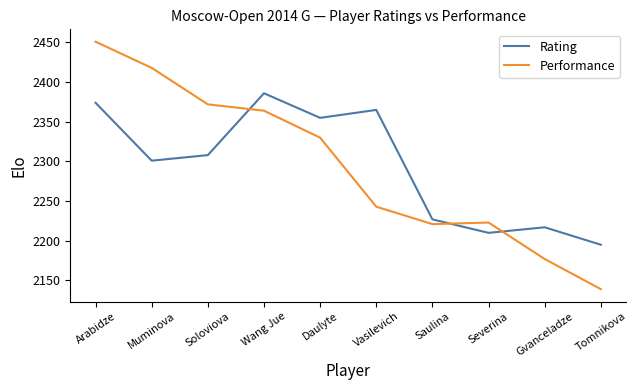

The Rating series shows 2386 at Wang Jue. True or false?

True